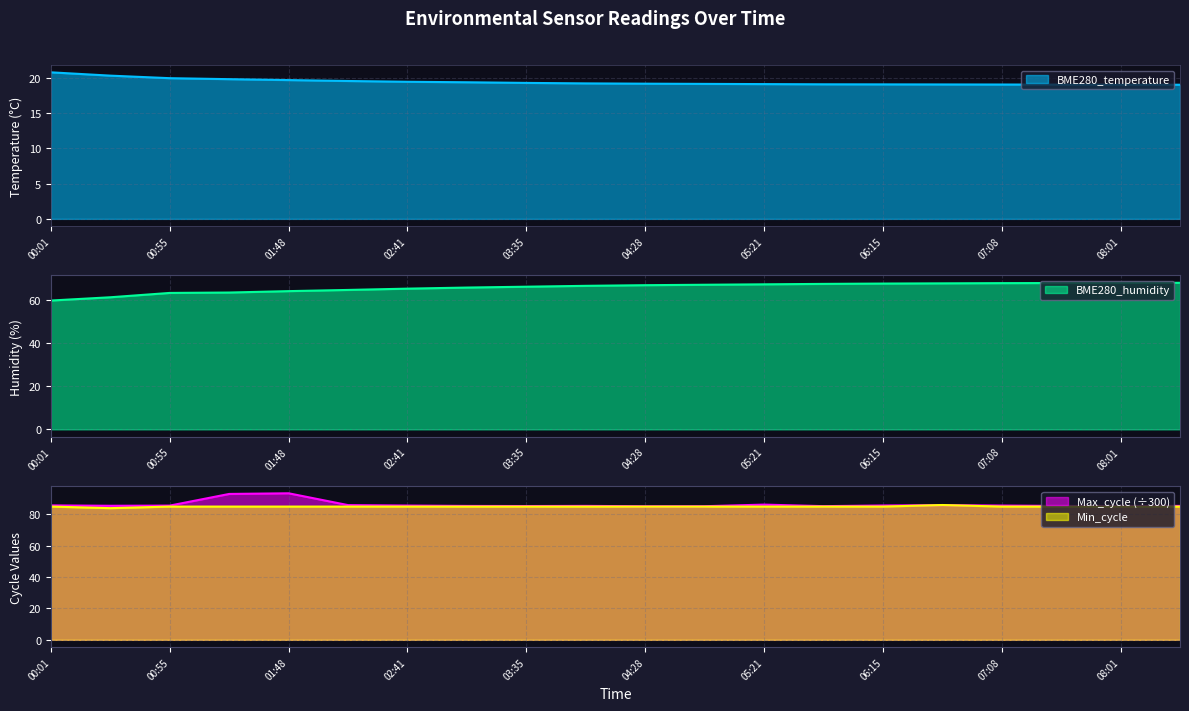

Rank the categories by BME280_temperature value from highest to lowest.

00:01, 00:28, 00:55, 01:21, 01:48, 02:15, 02:41, 03:08, 03:35, 04:01, 04:28, 04:55, 05:21, 05:48, 06:15, 06:41, 07:08, 07:35, 08:01, 08:28